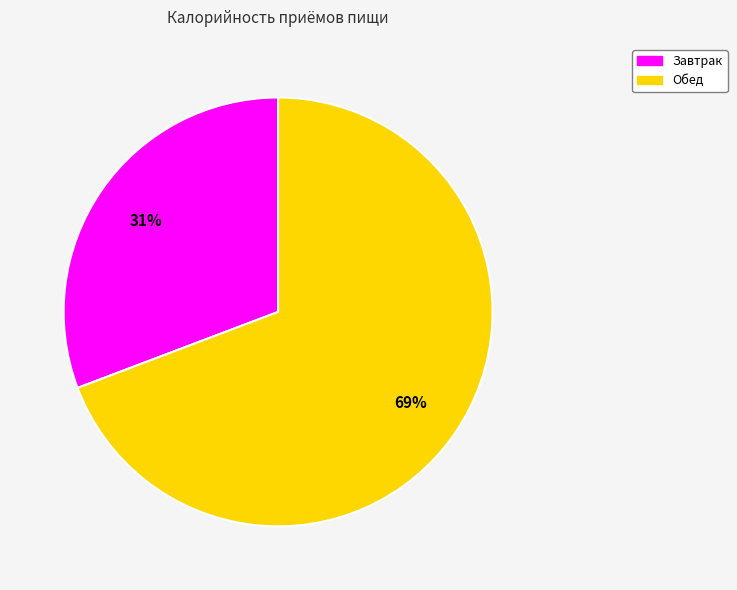

To the nearest percent, what is the combined percentage of Обед and Завтрак?

100%